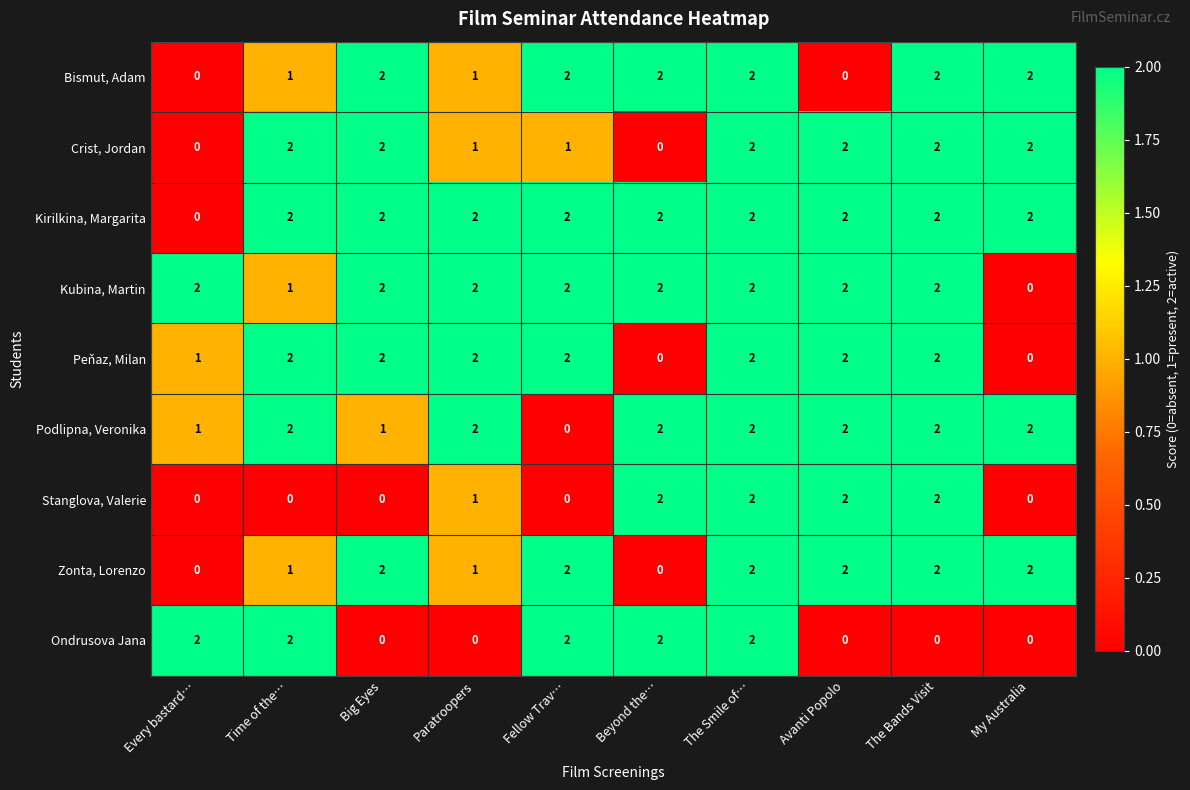

What is the sum of all Zonta, Lorenzo values?

14